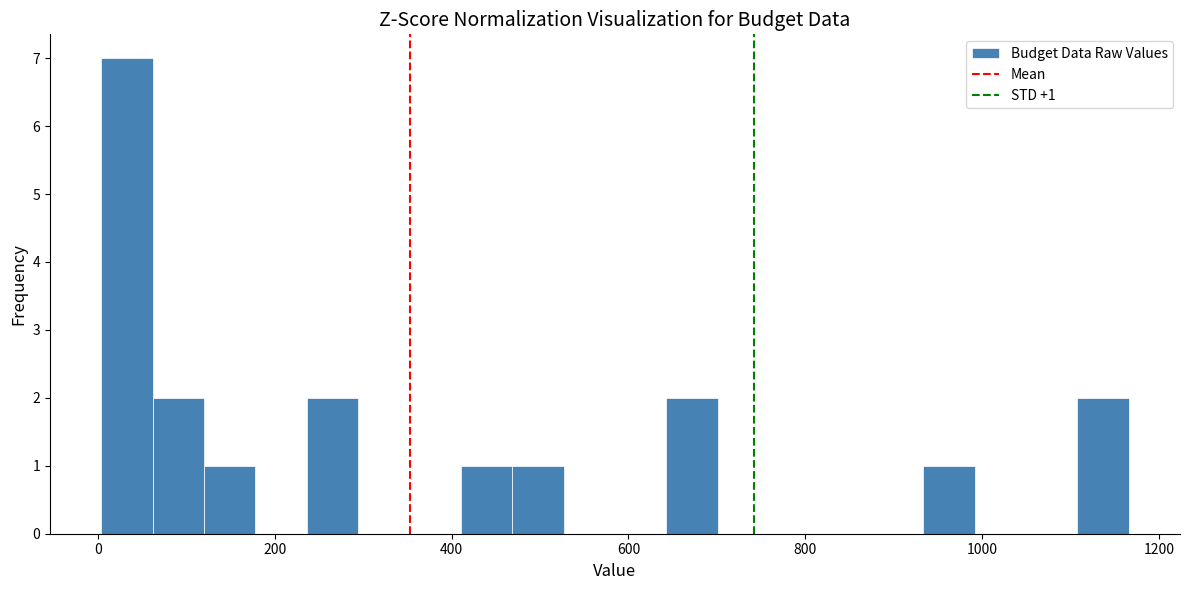

Around what value on the x-axis is the tallest bar? Give the approximate position of its centre, as read against the axis.

40